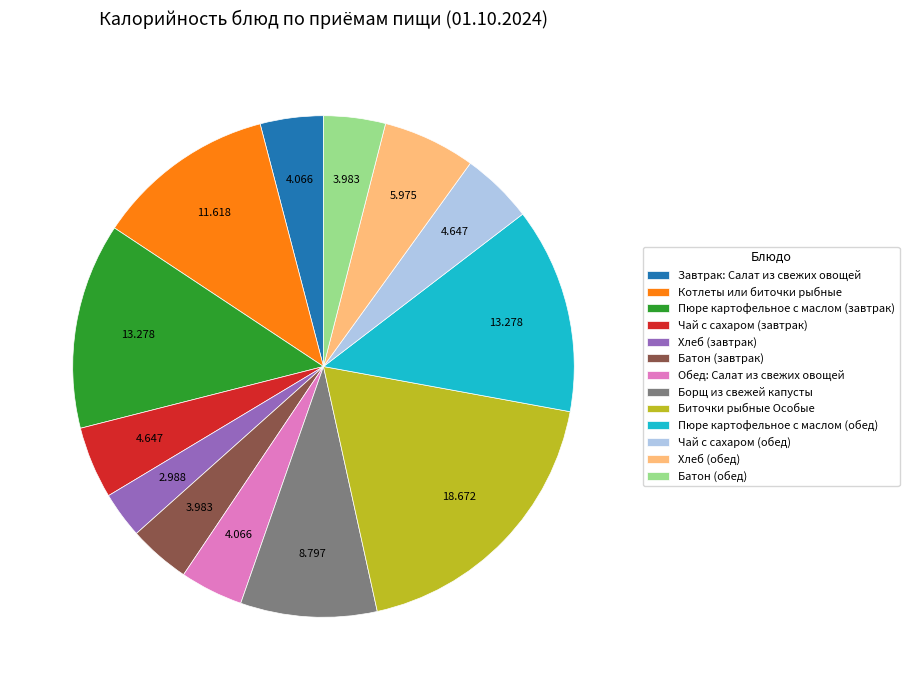

Is Биточки рыбные Особые the majority of the pie?

No